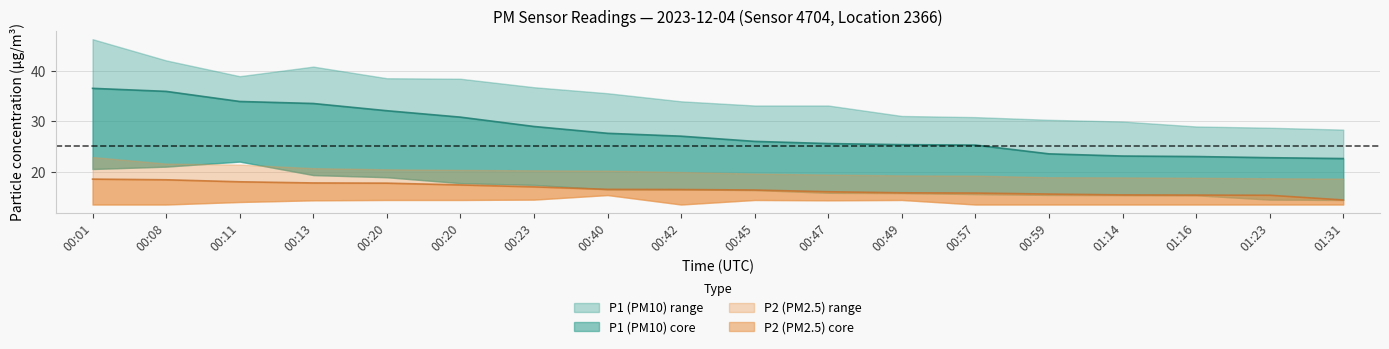

What is the value of the P1_lower point at the 11th from the left?

15.8